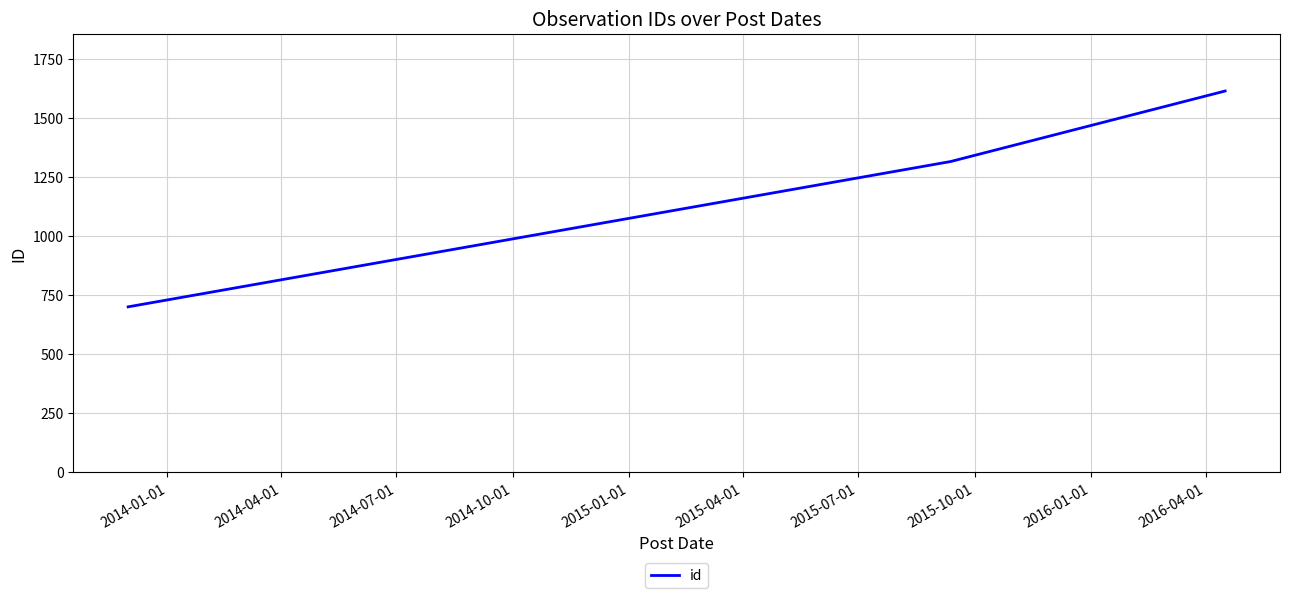

What is the sum of all values?

3634